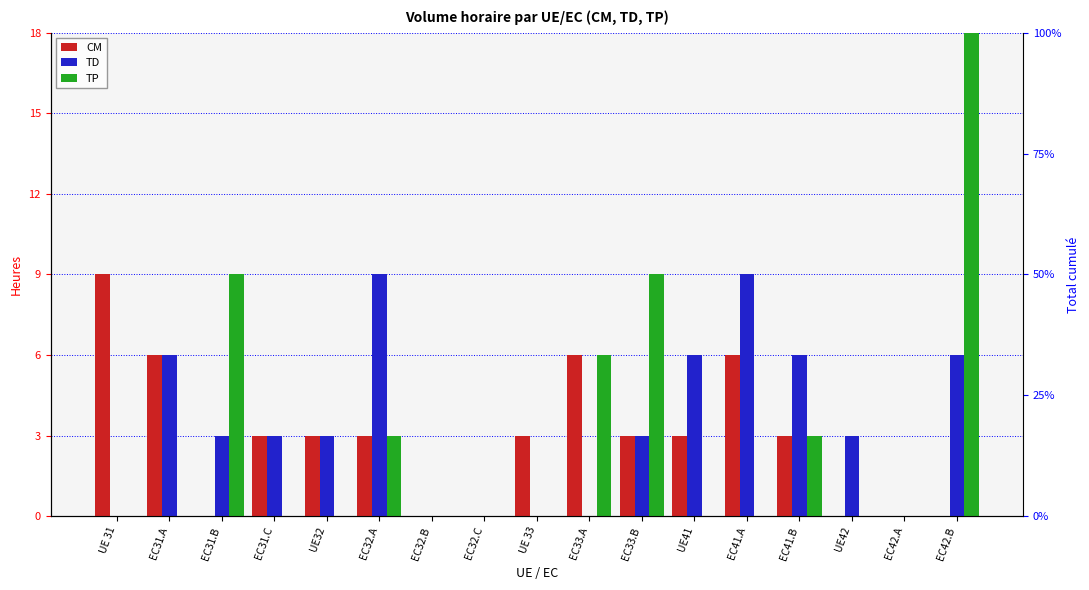

Which series changed the most between EC33.A and EC42.A?

CM